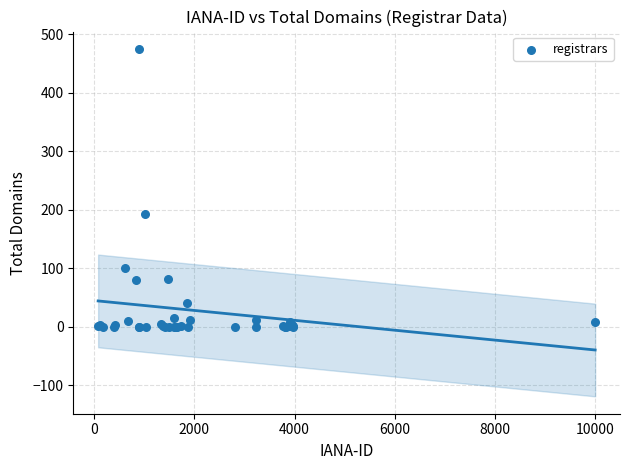

What Y value in the scatter plot is closest to 237?

193